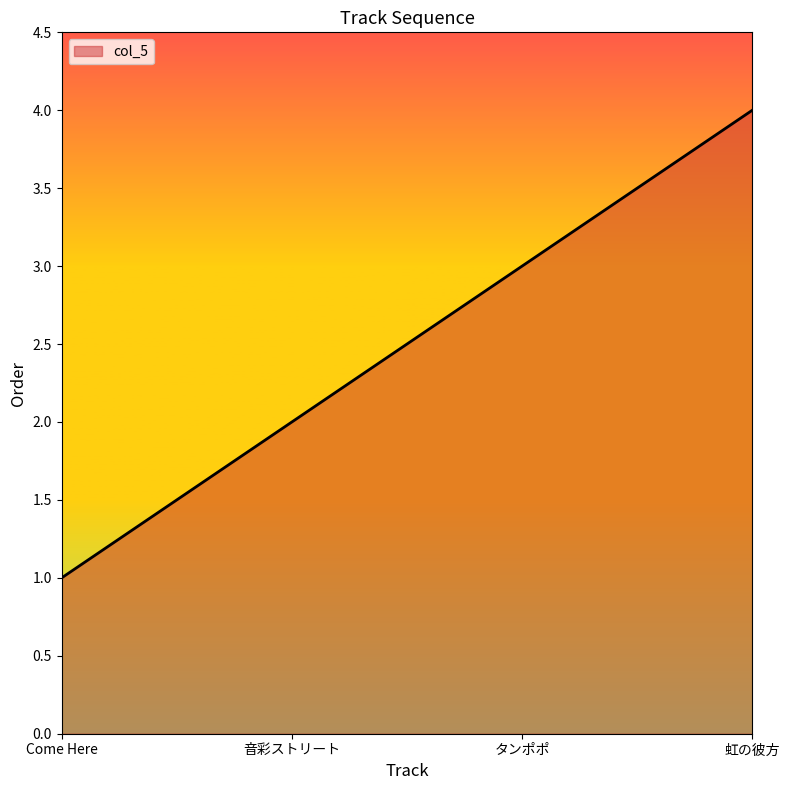

How many categories are shown in the chart?

4